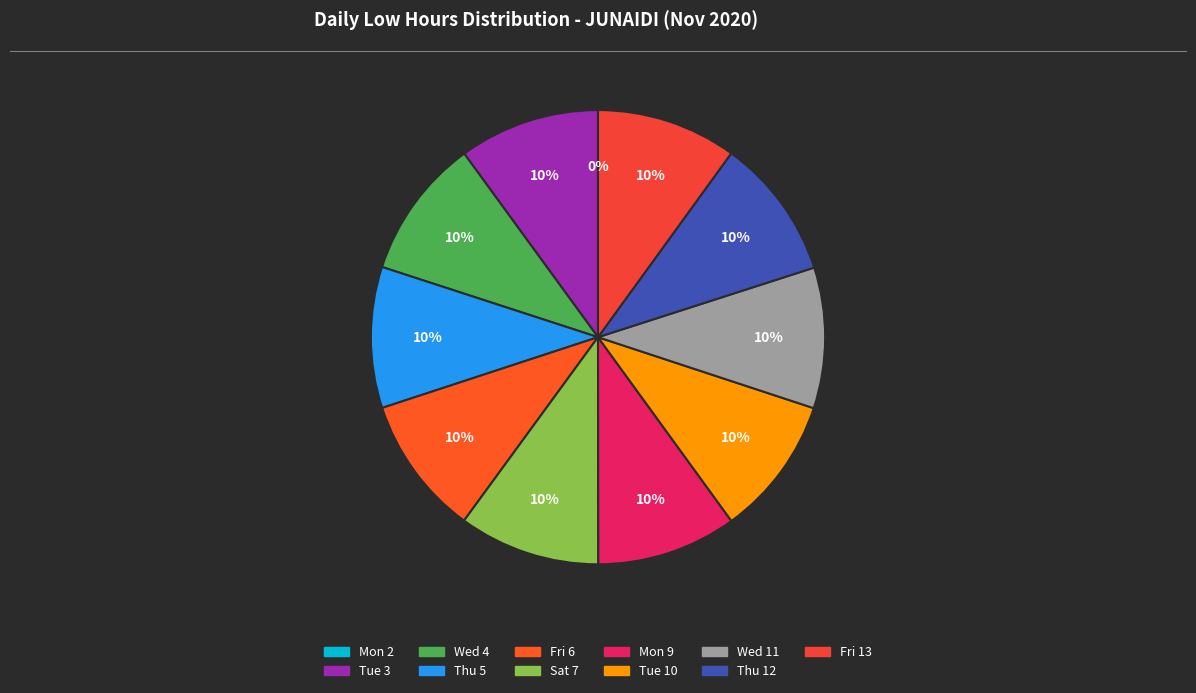

How many slices are in this pie chart?

11